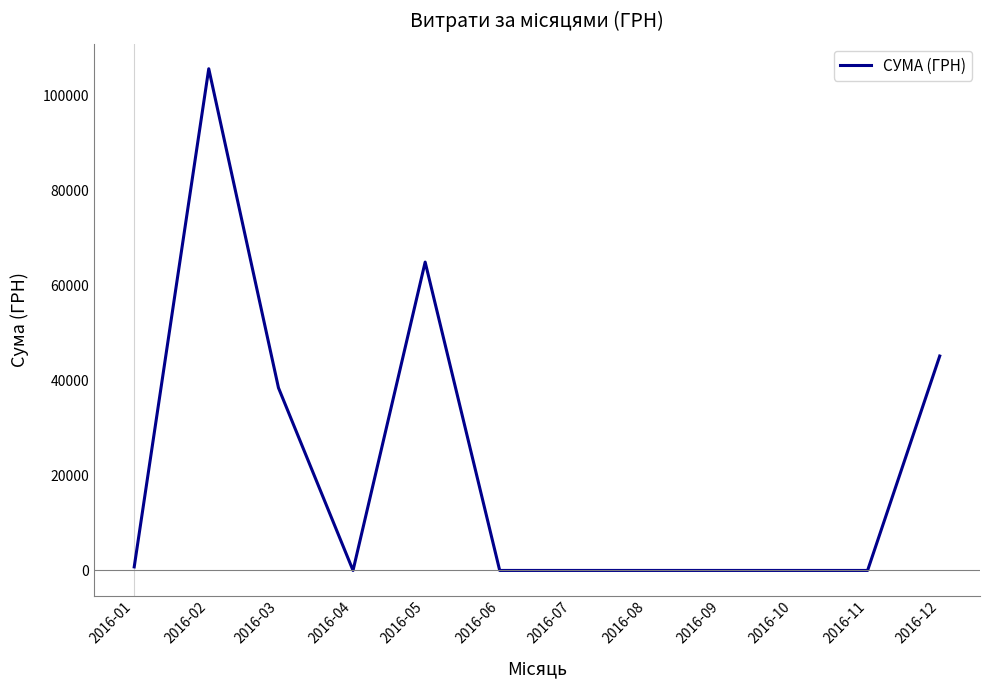

What is the difference between the values at 2016-03 and 2016-11?

38436.5